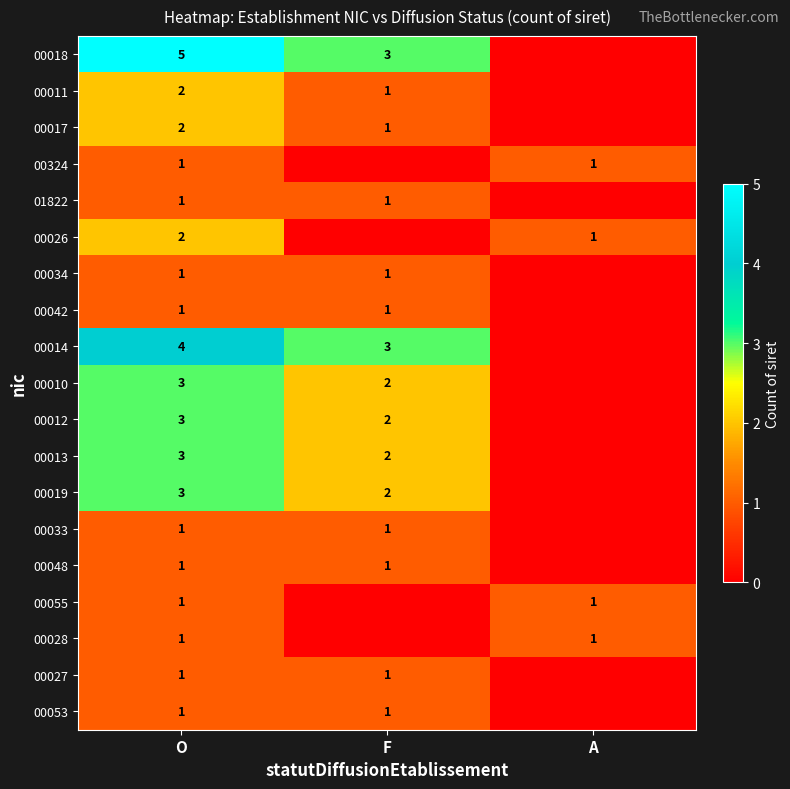

What is the sum of the 00012 values at F and O?

5